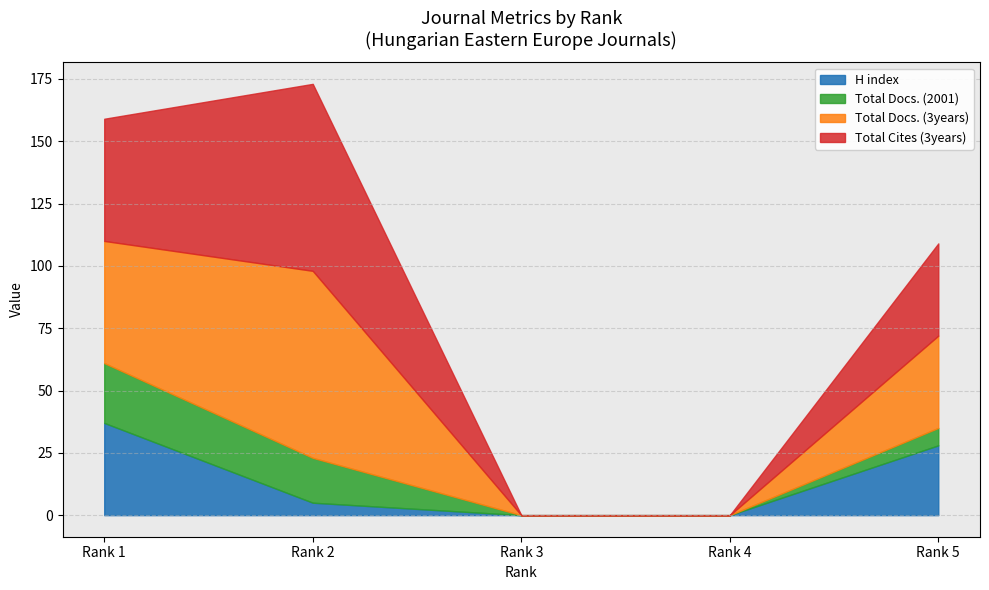

How many interior local peaks does the Total Cites (3years) series have?

1